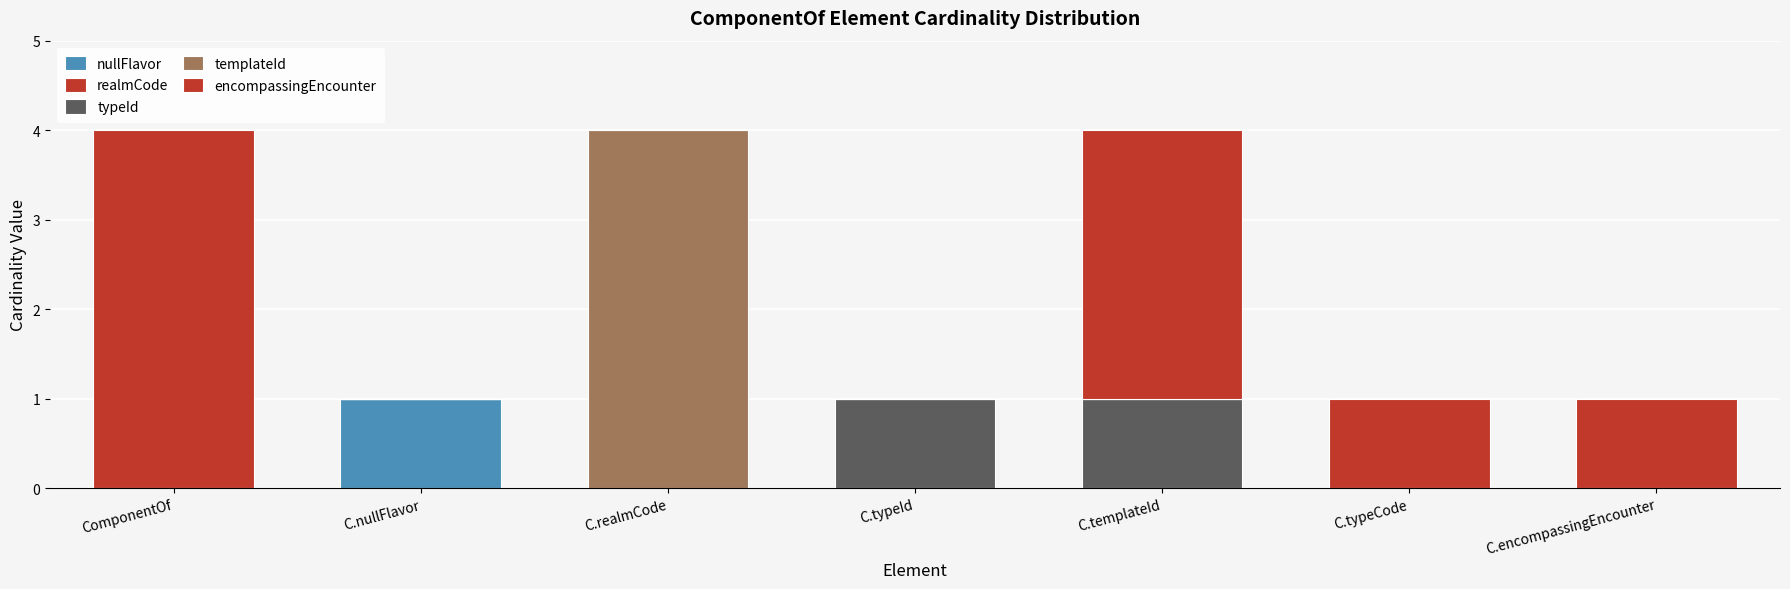

What is the difference between the second highest and minimum values in the encompassingEncounter series?

3